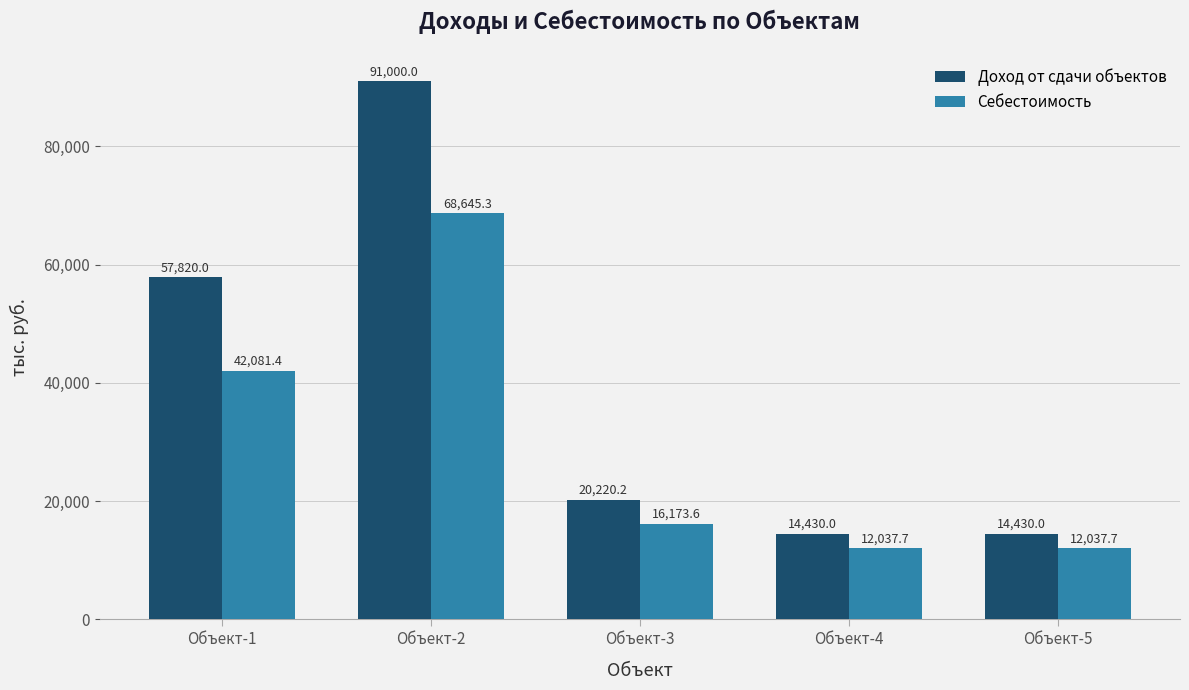

At Объект-4, list the series in order from smallest to largest.

Себестоимость, Доход от сдачи объектов